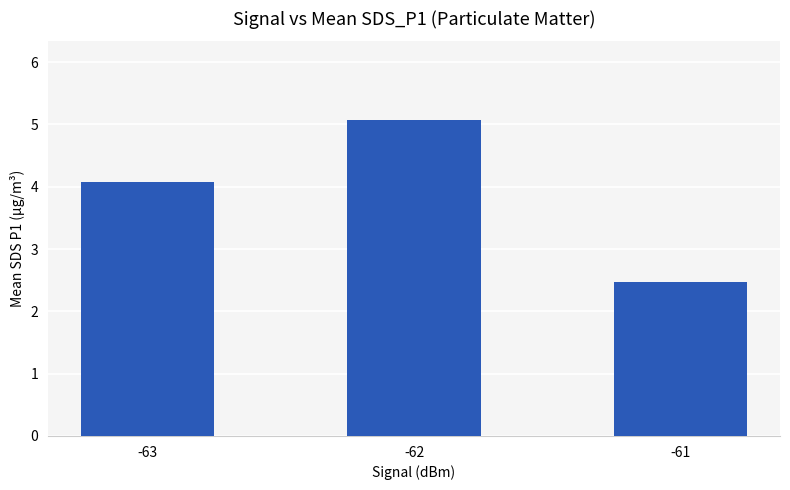

Between -63 and -61, which is larger?

-63